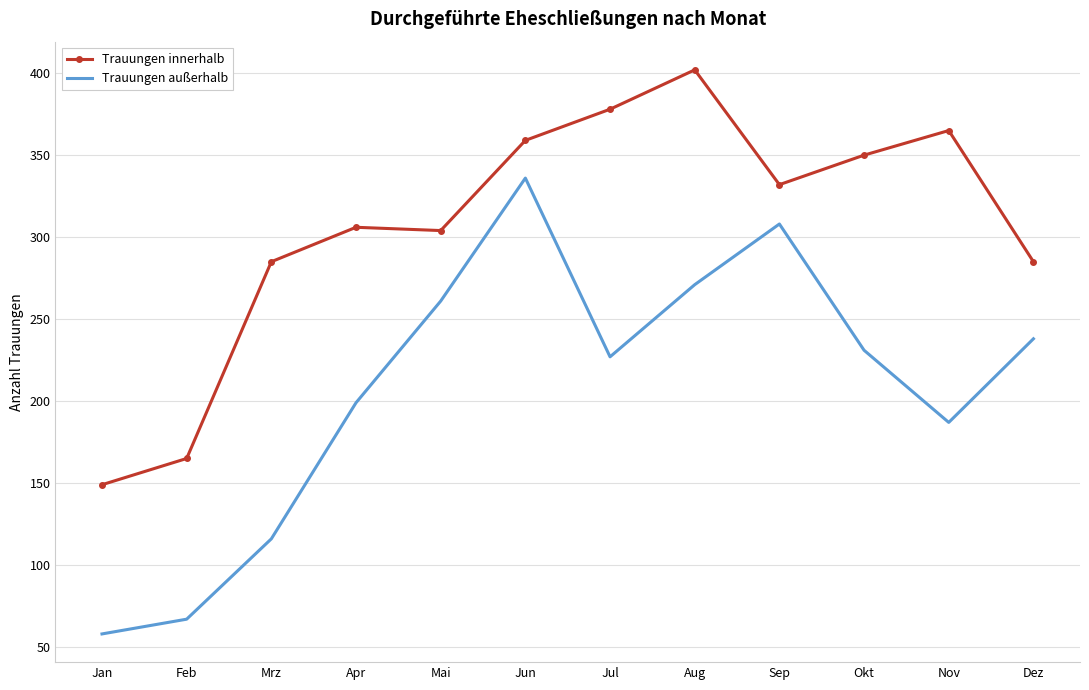

What is the average value of the Trauungen innerhalb series?

307